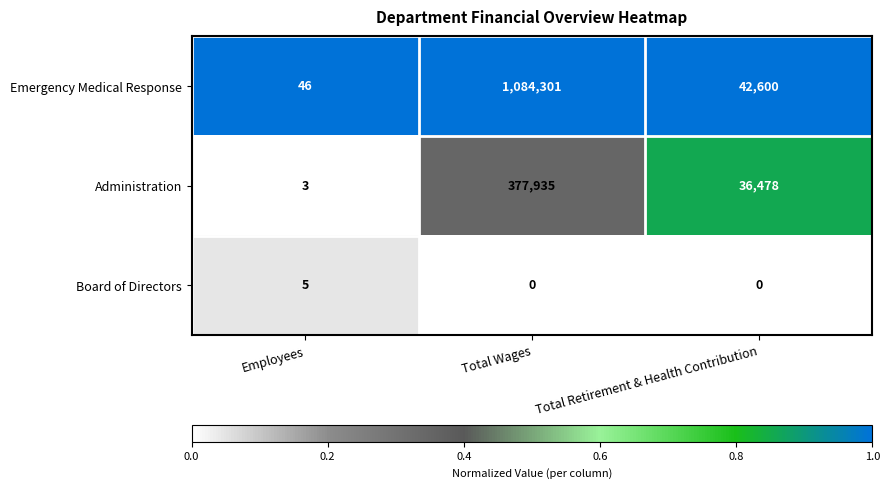

At which label is Administration closest to 188969?

Total Retirement & Health Contribution